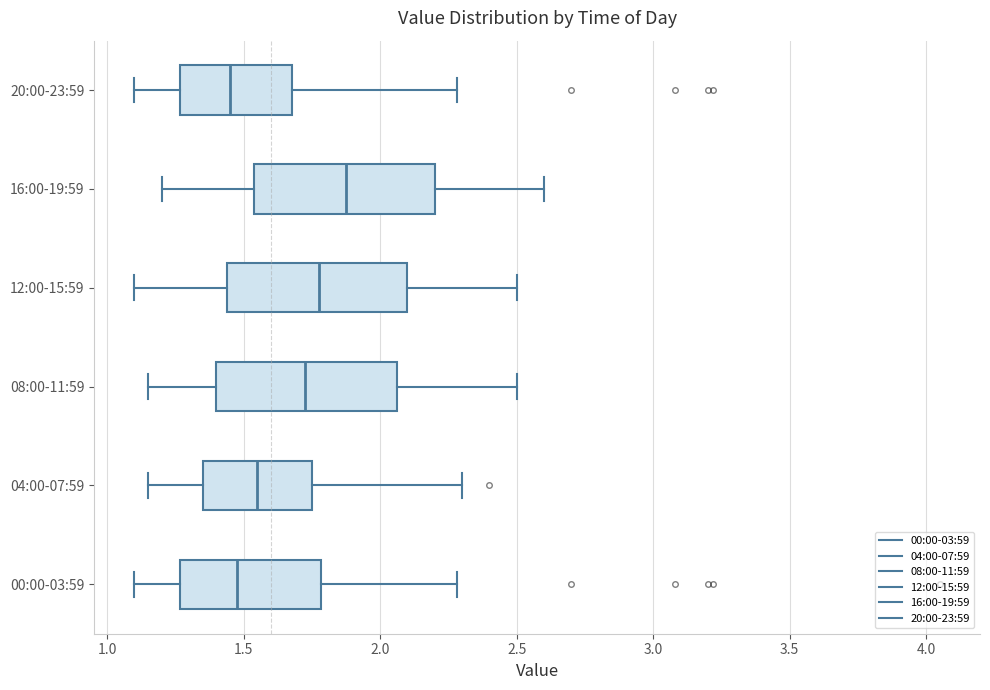

Where is the right edge of the box for 16:00-19:59 on the x-axis? The values are not printed on the chart, so give them approximately, as read against the axis.

2.20